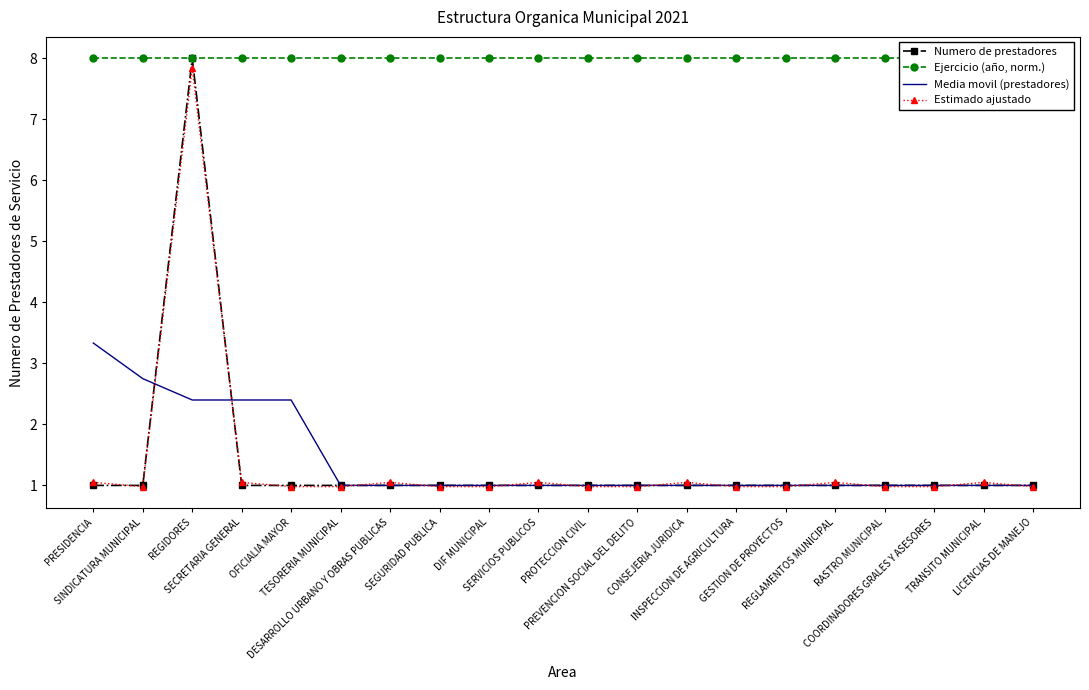

What position from the left is OFICIALIA MAYOR?

5